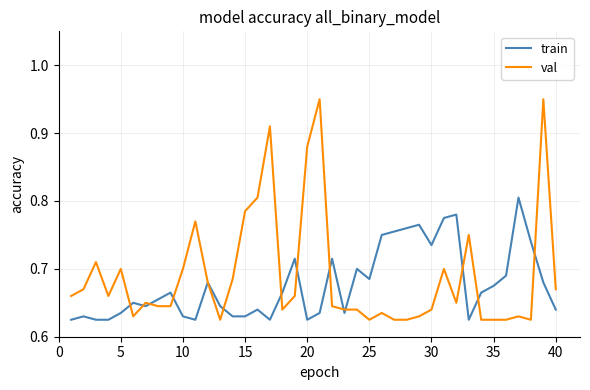

Rank the series by their maximum value, from highest to lowest.

val, train